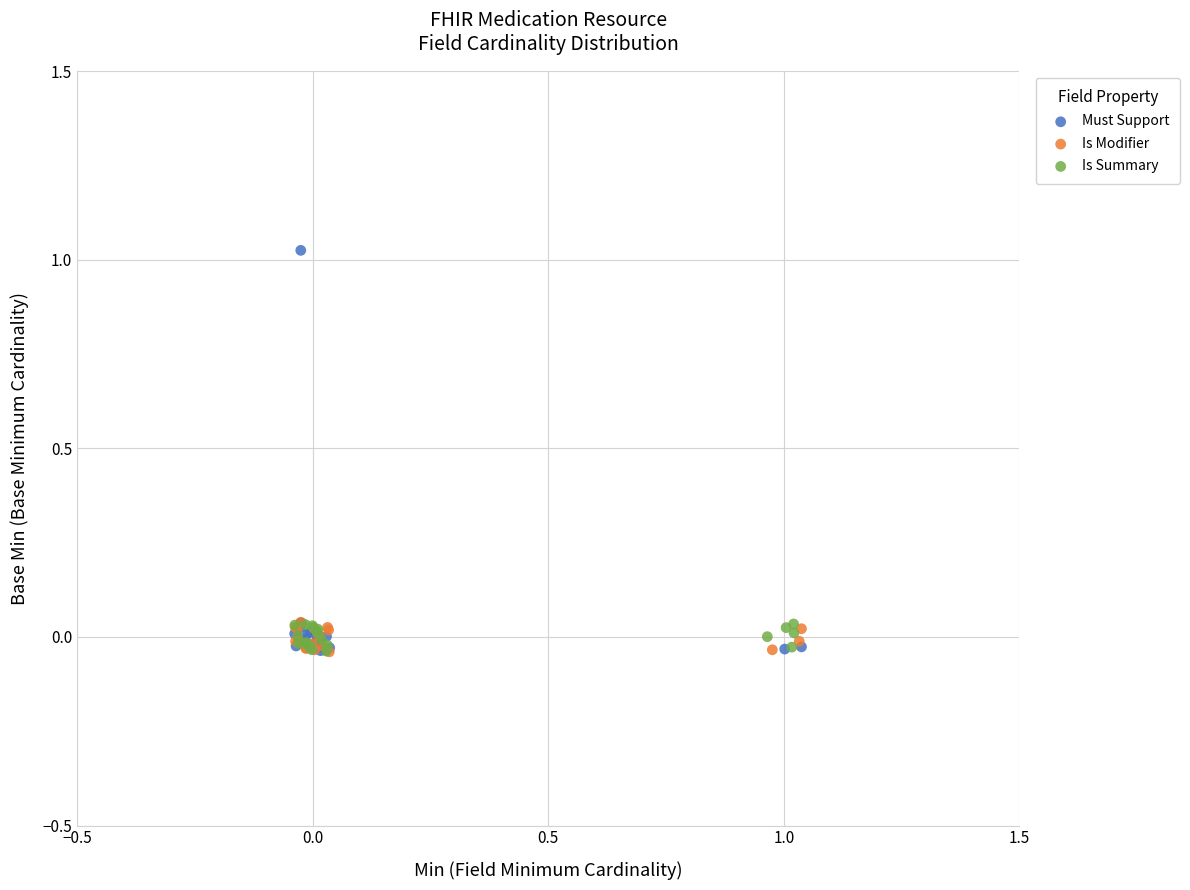

Which series has the widest spread of Y values?

Must Support